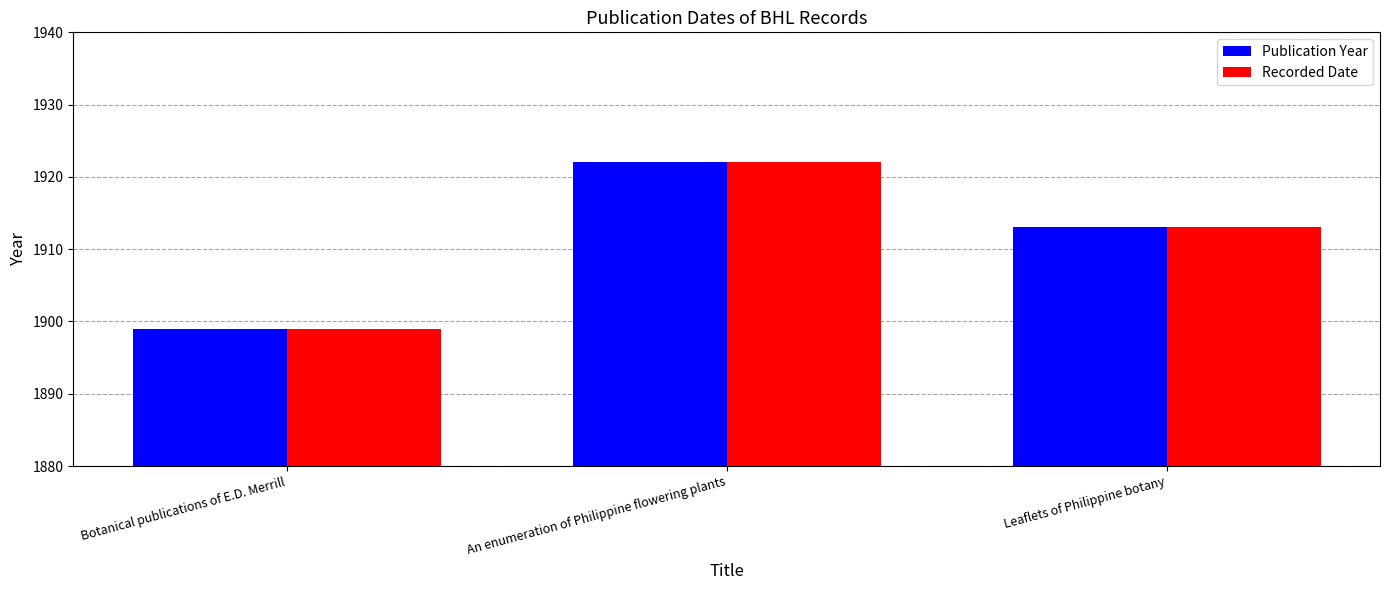

What is the difference between the second highest and minimum values in the Publication Year series?

14